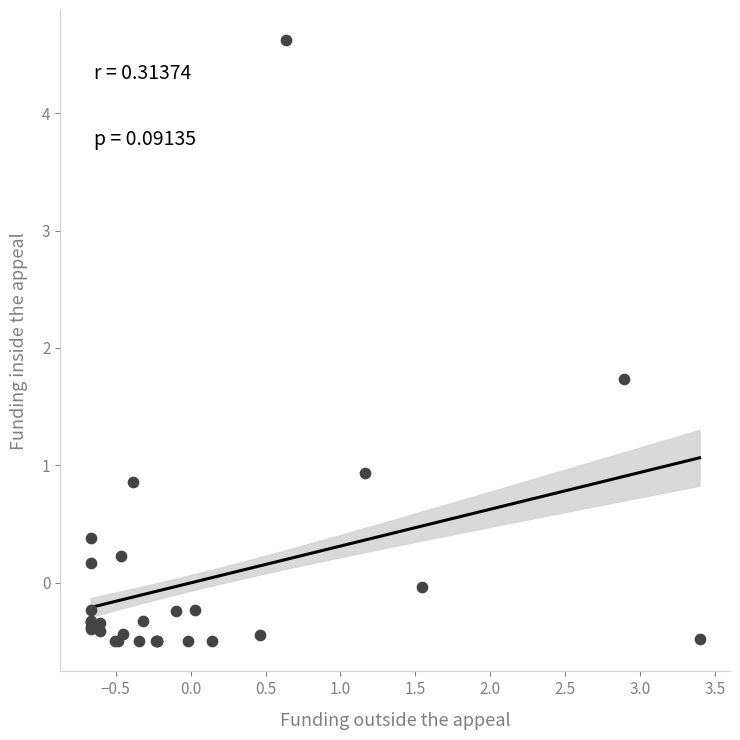

What Y value in the scatter plot is closest to 2?

1.7